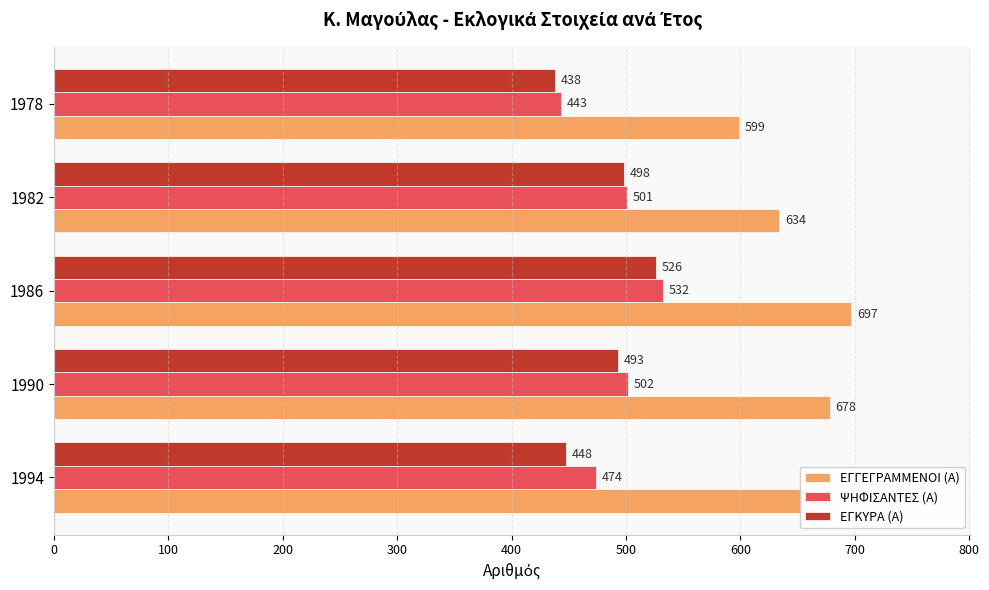

Rank the series by their maximum value, from highest to lowest.

ΕΓΓΕΓΡΑΜΜΕΝΟΙ (Α), ΨΗΦΙΣΑΝΤΕΣ (Α), ΕΓΚΥΡΑ (Α)